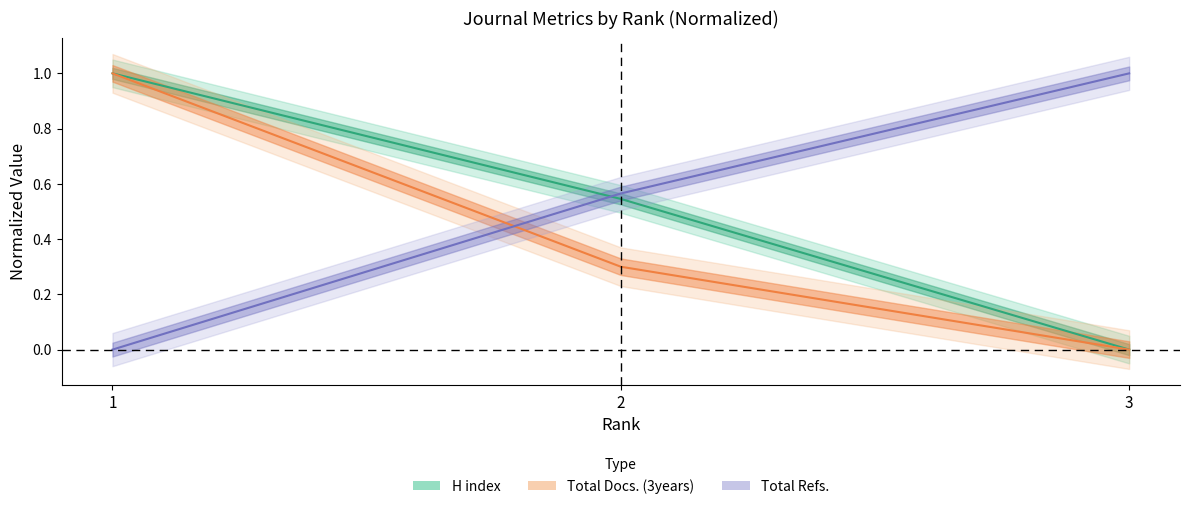

What is the average value of the Total Refs. series?

0.5